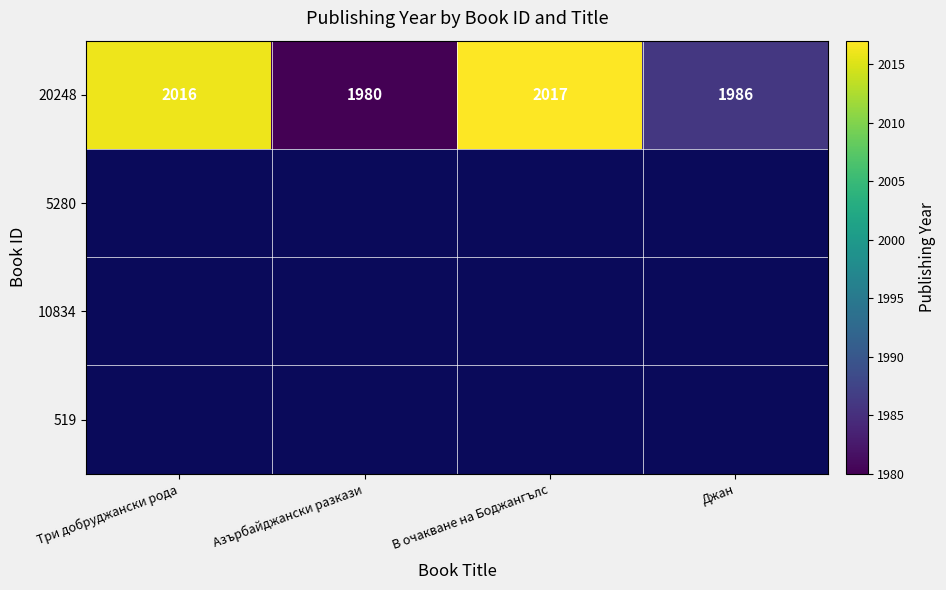

Between Джан and Три добруджански рода, which is larger?

Три добруджански рода